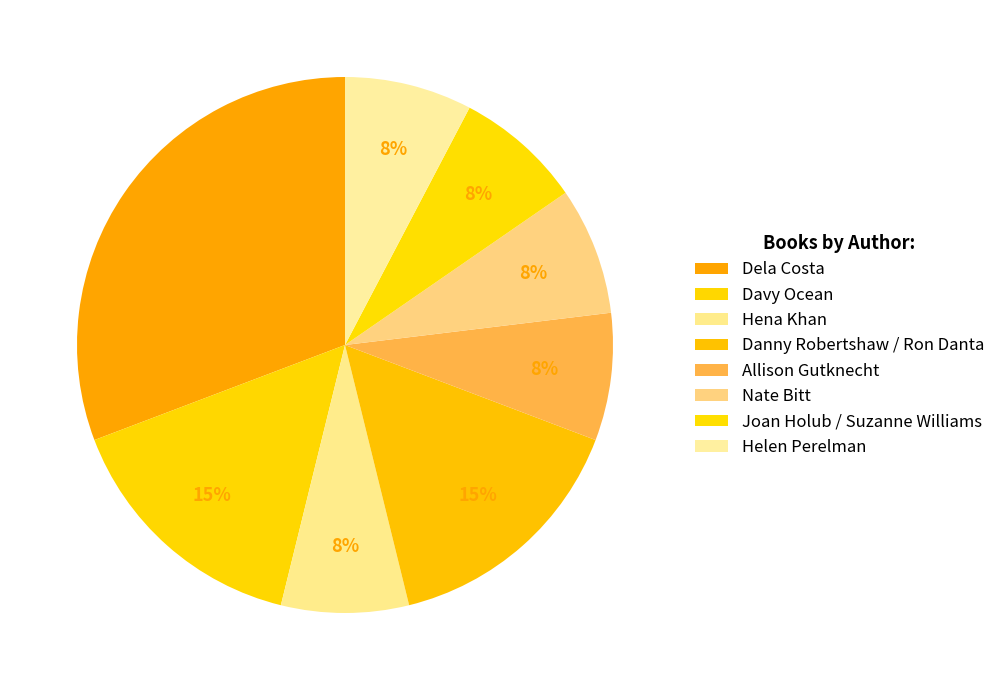

How many slices are in this pie chart?

8